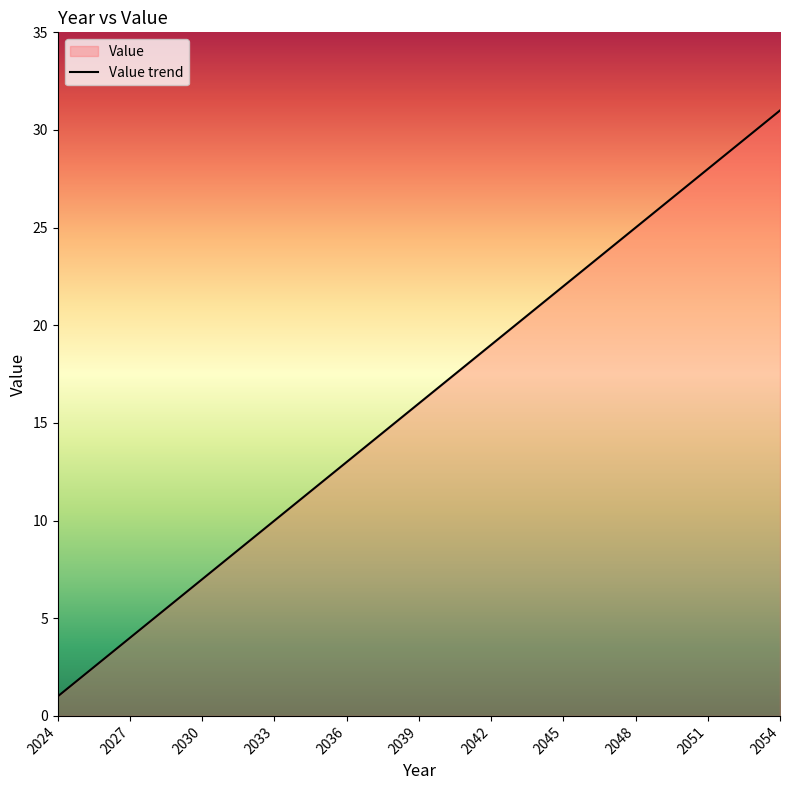

What is the minimum value shown in the chart?

1